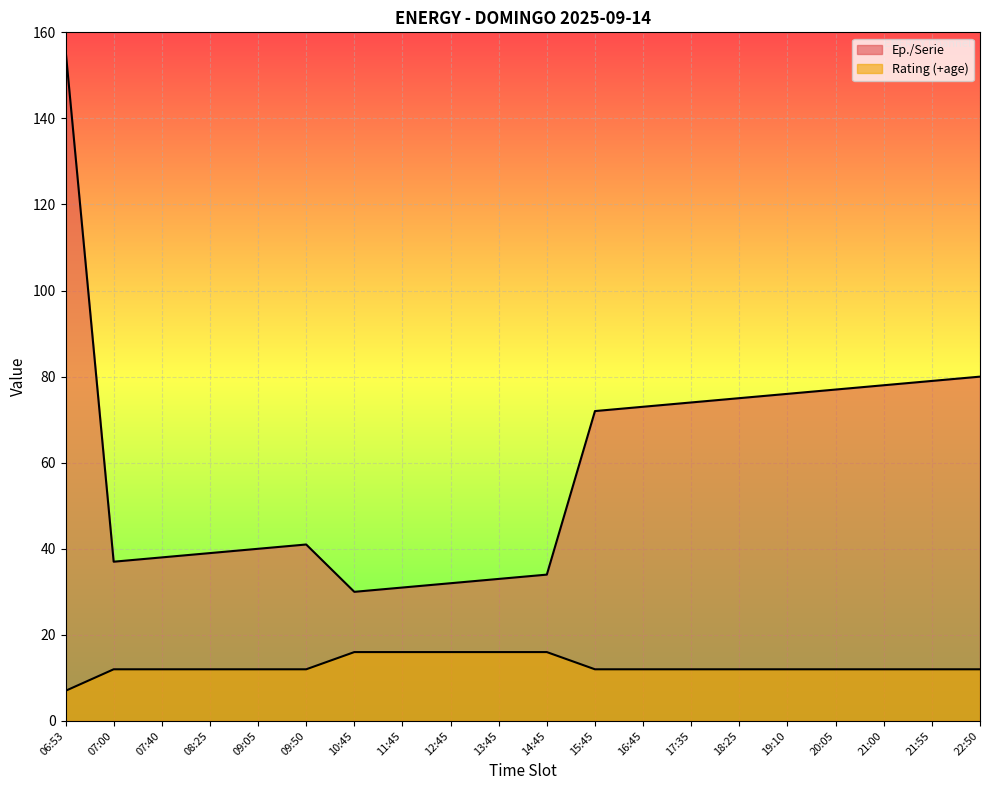

What position from the right is 07:00?

19